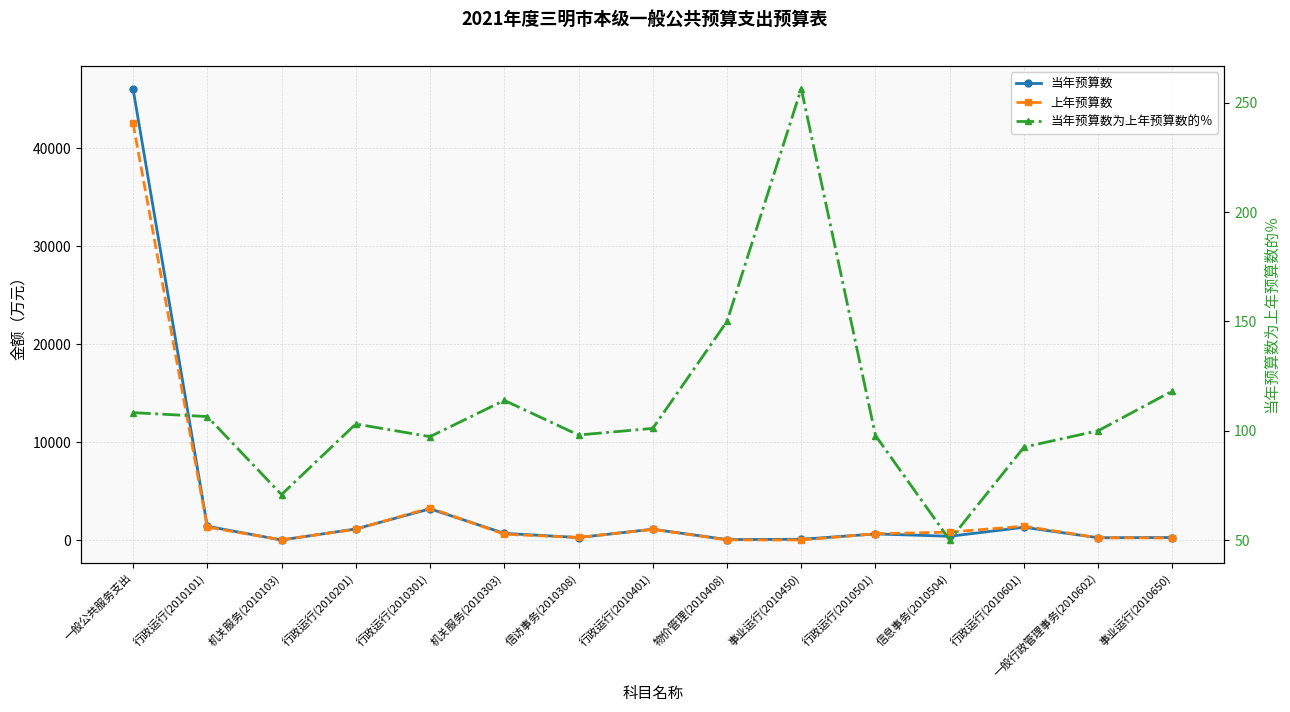

Is it true that 当年预算数为上年预算数的％ equals 150.0 at 物价管理(2010408)?

True